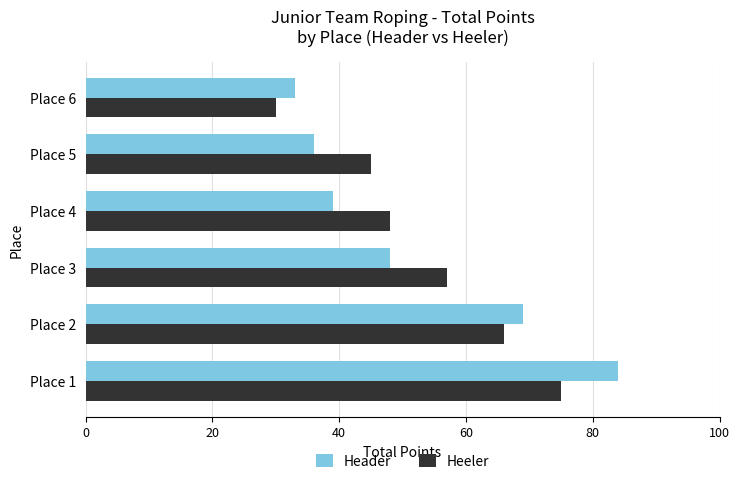

Rank the categories by Header value from highest to lowest.

Place 1, Place 2, Place 3, Place 4, Place 5, Place 6